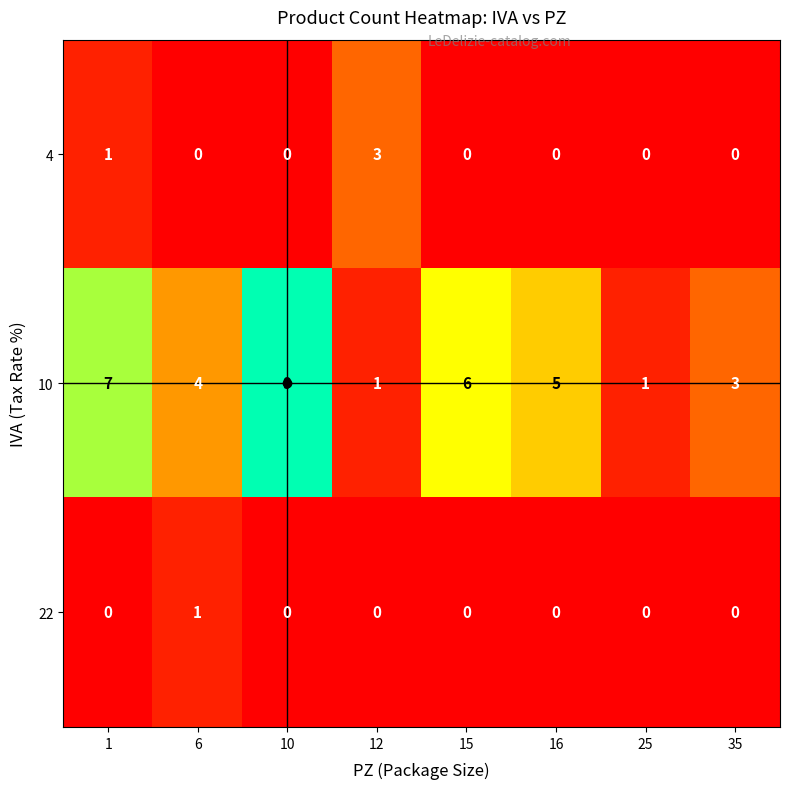

At which category is the sum across all series the highest?

10